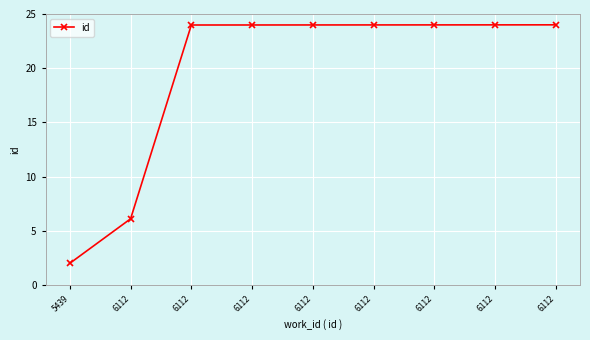

How many values exceed 23?

7